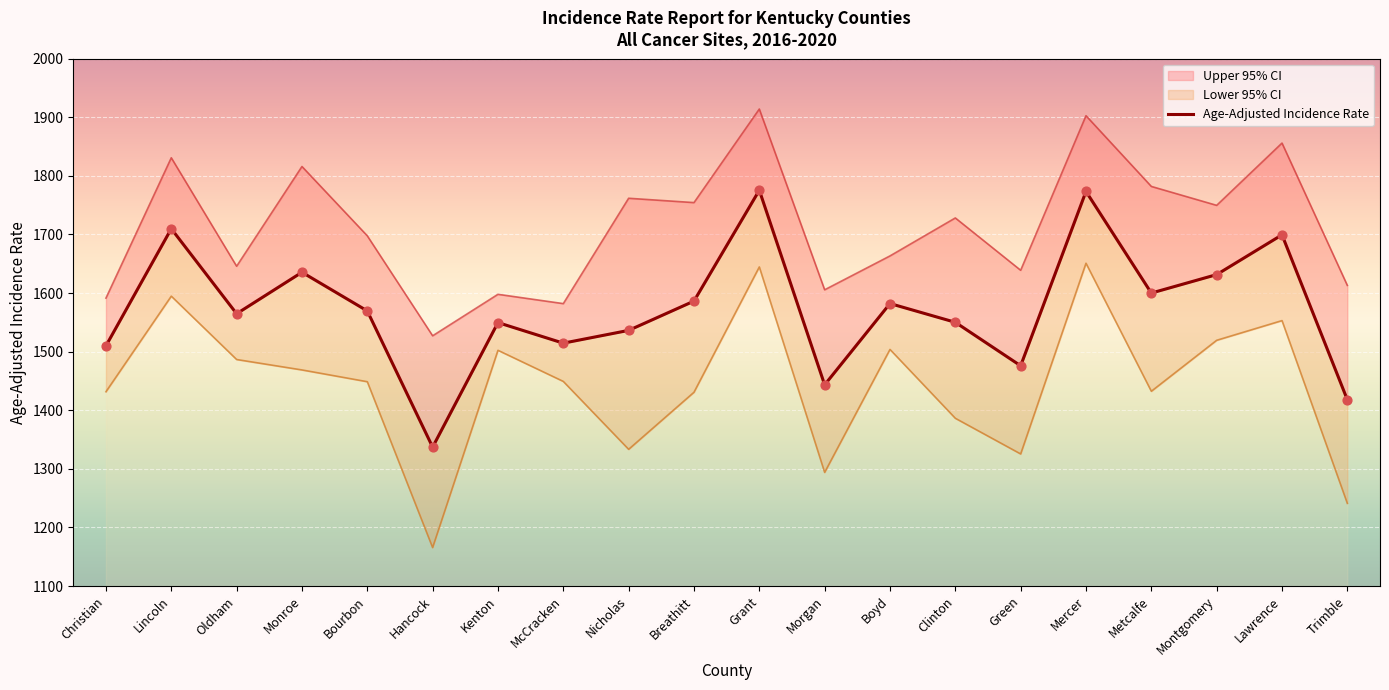

What is the ratio of the value at Grant to the value at Clinton?

1.1